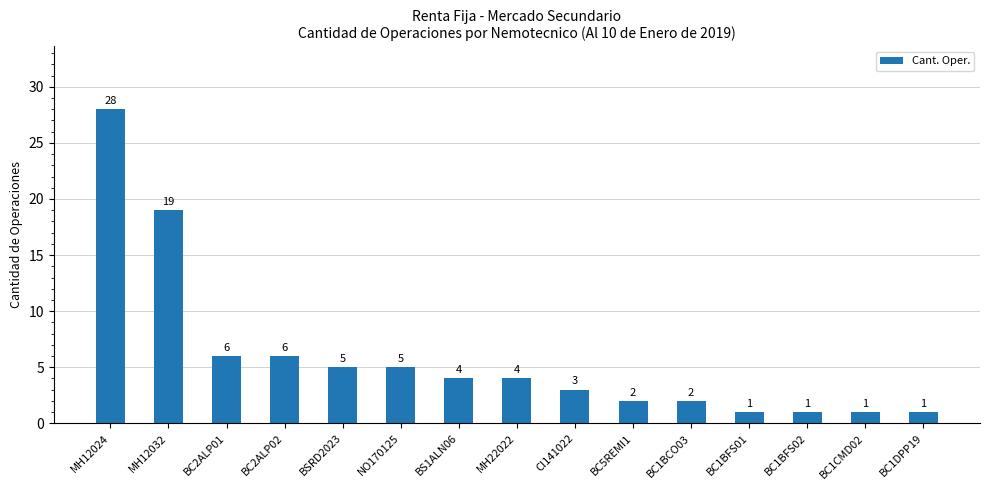

What is the change in value from BSRD2023 to CI141022?

-2